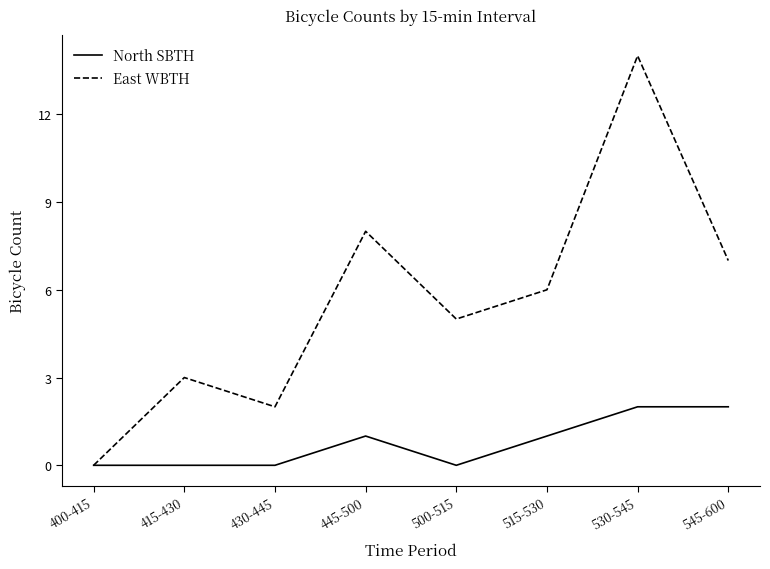

The value of East WBTH at 430-445 is 2. True or false?

True